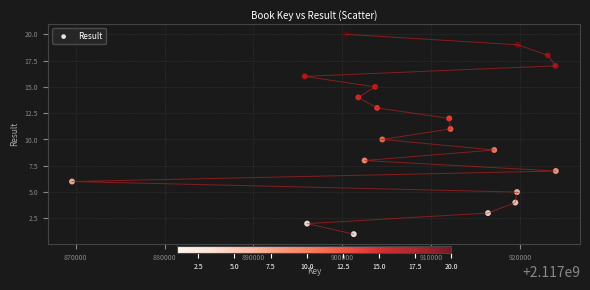

What is the range of X values (max minus min)?

54371